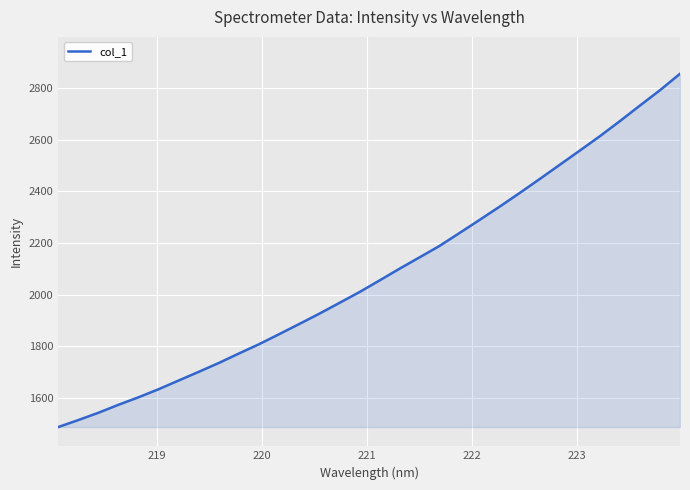

Reading left to right, extract all data points from this chart.

1487.9	1515.1	1543.2	1574.1	1603.2	1634.3	1668.1	1701.7	1735.9	1772.6	1808.4	1847.1	1886.4	1926.3	1968.0	2009.9	2054.8	2100.4	2144.4	2188.8	2238.9	2289.5	2340.8	2393.7	2447.8	2502.8	2557.8	2613.4	2671.8	2732.0	2791.3	2854.9